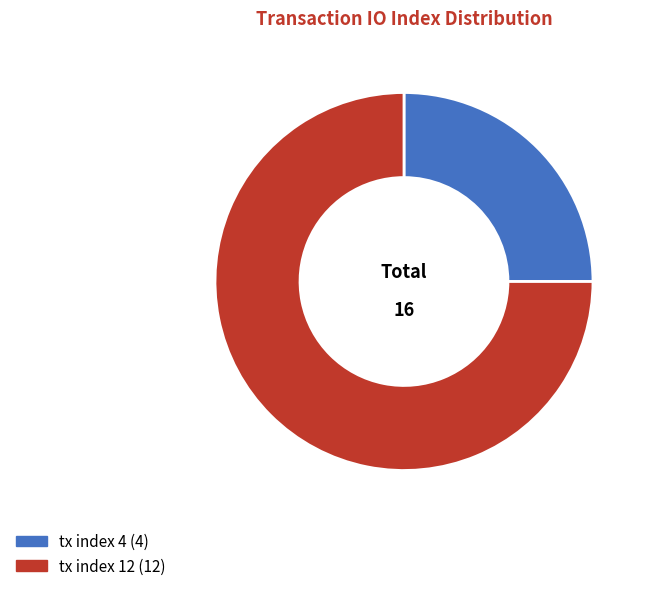

Which has a higher value, tx index 4 or tx index 12?

tx index 12